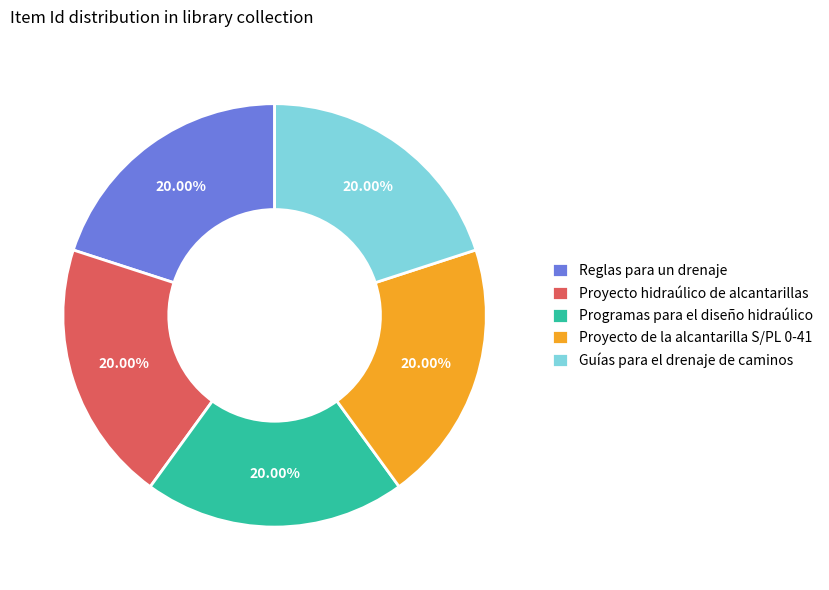

What percentage is the Guías para el drenaje de caminos slice, to the nearest percent?

20%